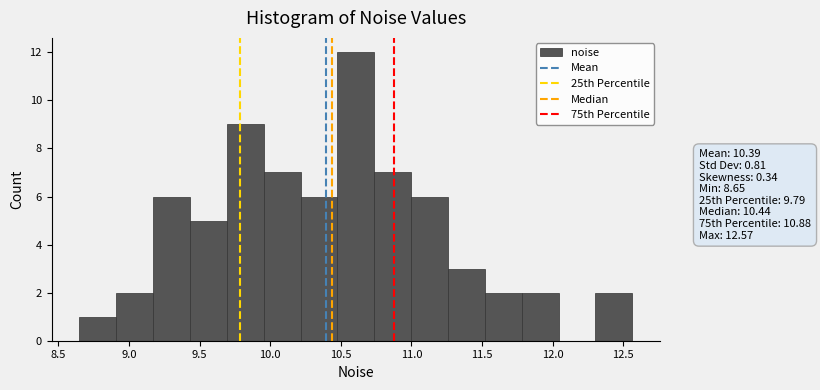

What is the height of the bar covering 9.95 to 10.20 on the x-axis? Neither the bar edges nor the heights are printed on the chart, so give them approximately, as read against the axes.

7